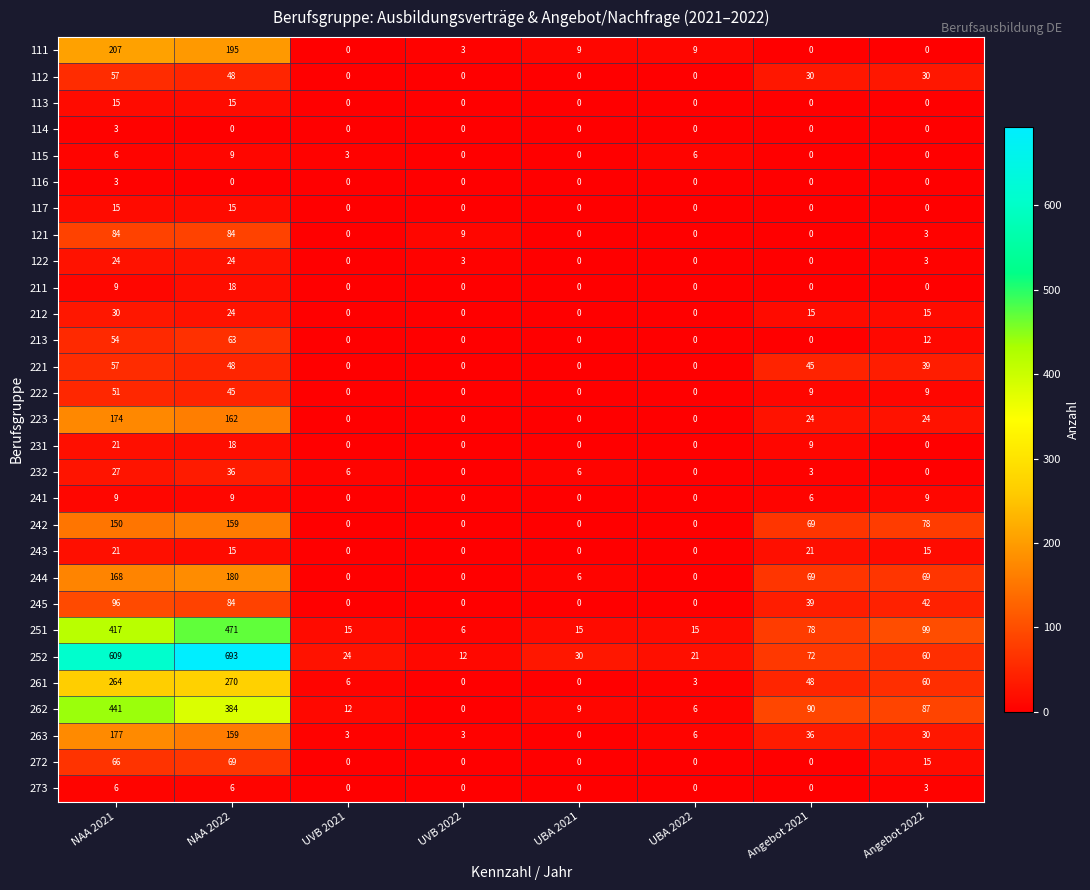

Which series changed the most between NAA 2021 and NAA 2022?

252